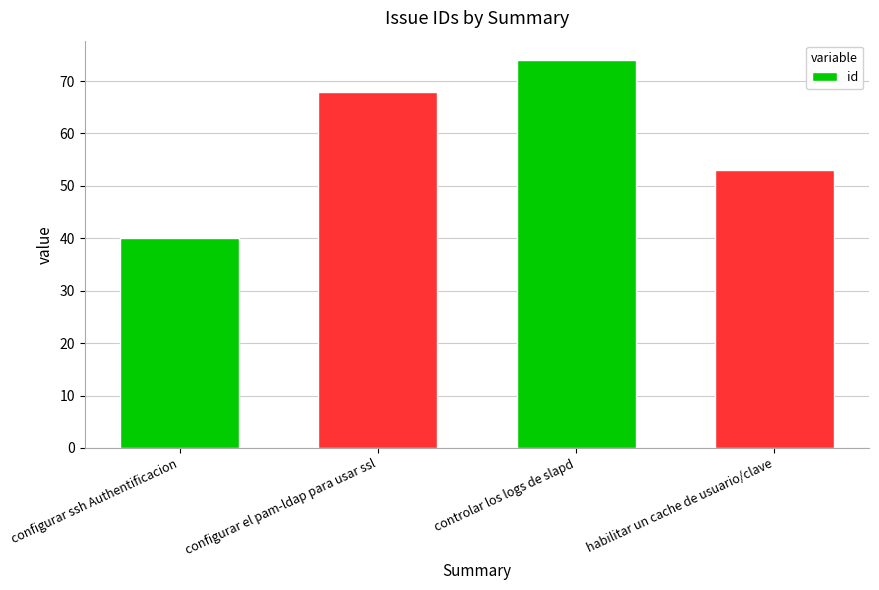

What is the change in value from configurar ssh Authentificacion to habilitar un cache de usuario/clave?

+13